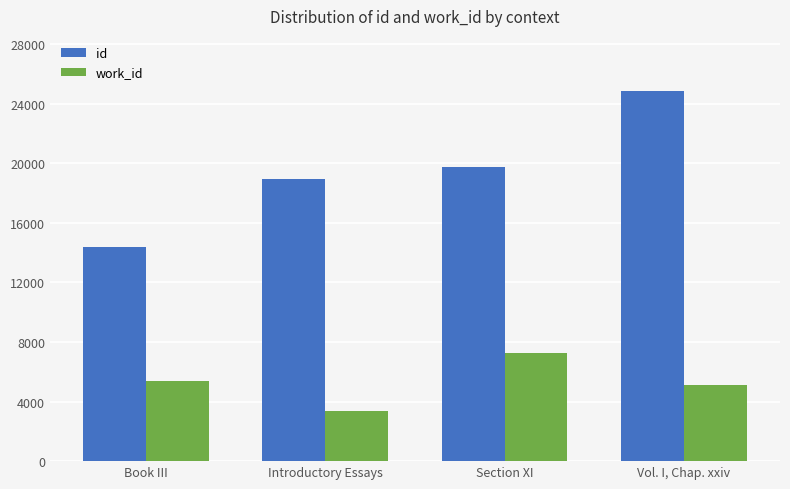

Reading right to left, transcribe all the data shown in this chart.

id: Vol. I, Chap. xxiv=24818	Section XI=19711	Introductory Essays=18968	Book III=14392
work_id: Vol. I, Chap. xxiv=5088	Section XI=7226	Introductory Essays=3370	Book III=5366